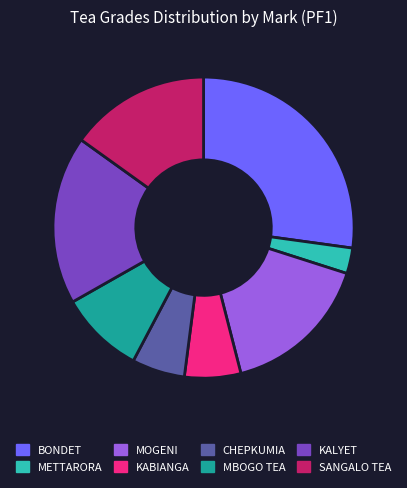

Does any single category account for the majority?

No